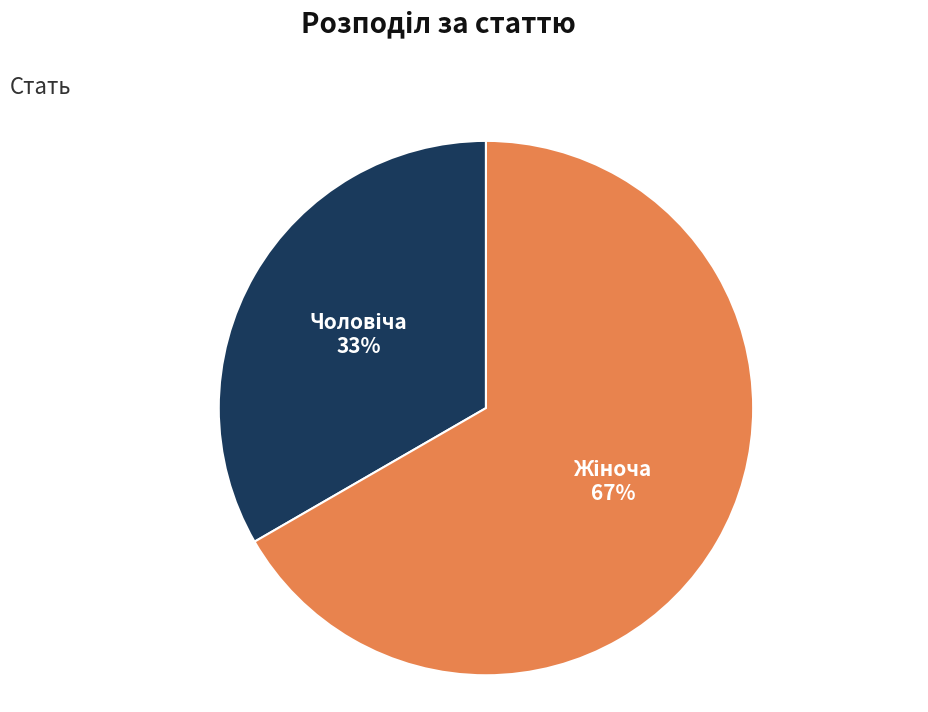

Does any single category account for the majority?

Yes